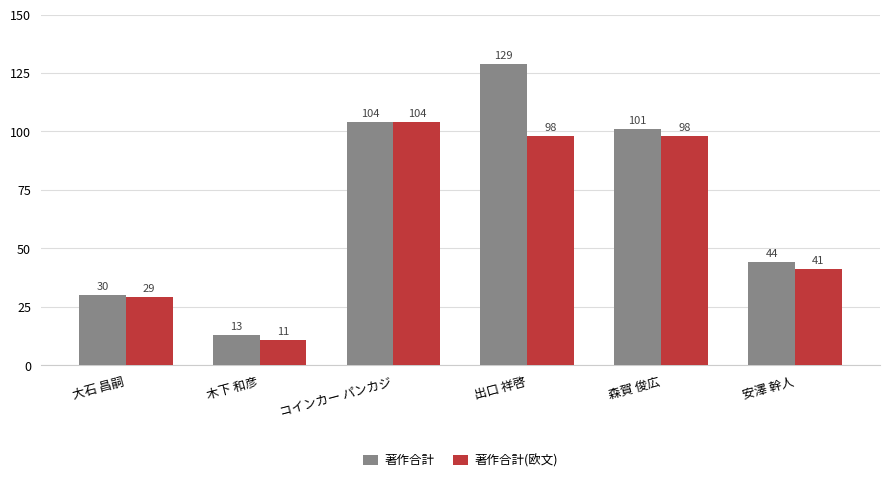

How many values in the 著作合計 series are below 101?

3